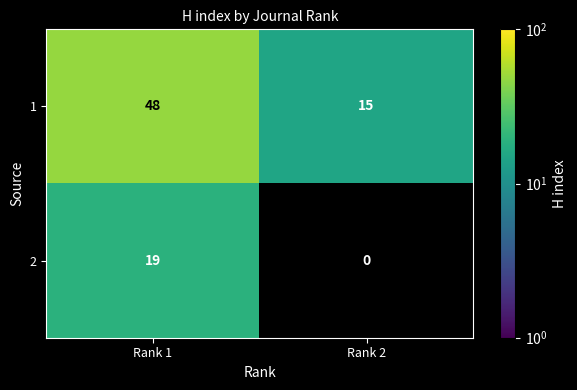

Reading left to right, extract all data points from this chart.

1: 48	15
2: 19	0